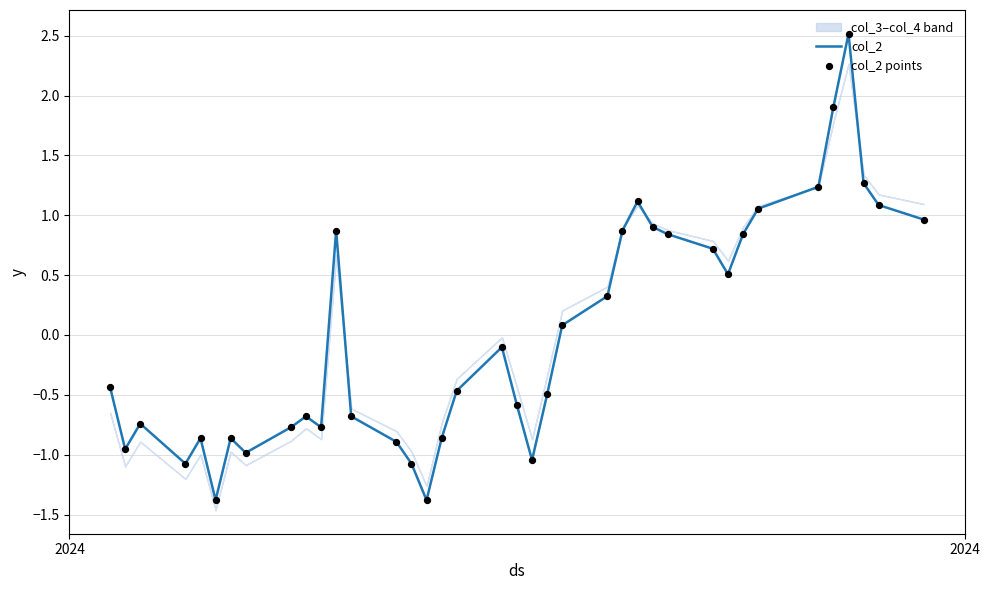

Which series reaches the minimum Y coordinate?

col_2